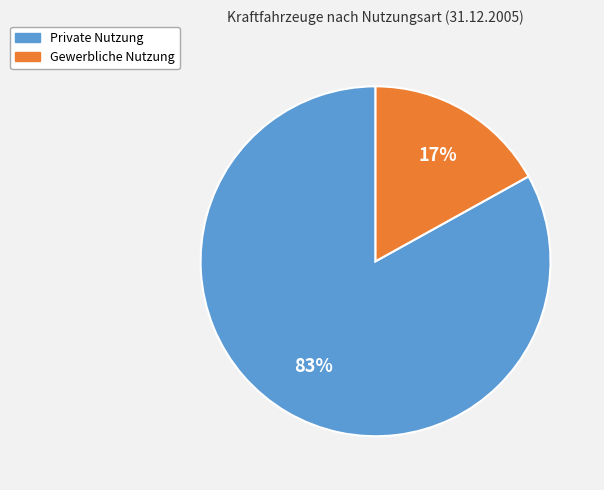

Rank the categories by value from lowest to highest.

Gewerbliche Nutzung, Private Nutzung